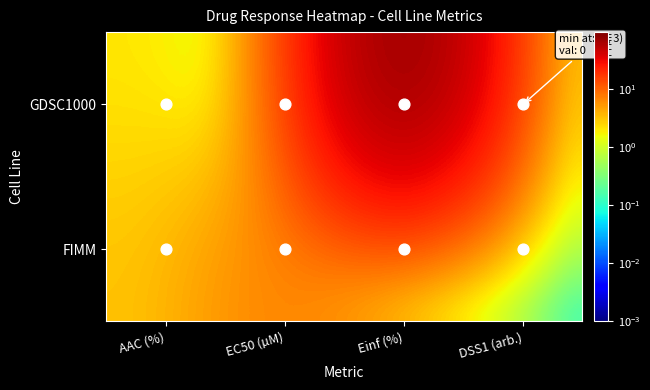

Rank the series by their maximum value, from highest to lowest.

GDSC1000, FIMM